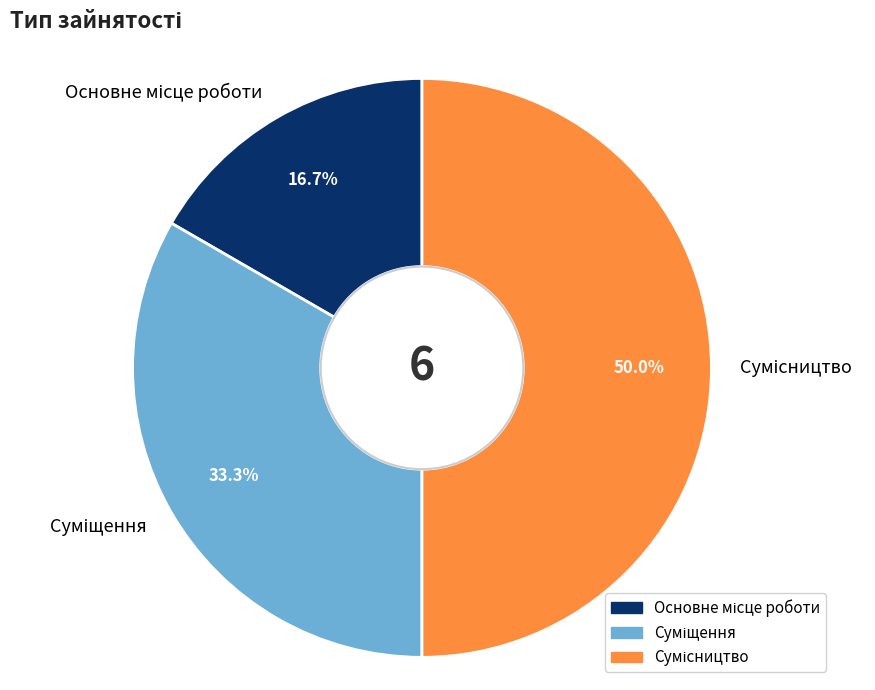

What is the change in value from Основне місце роботи to Суміщення?

+1